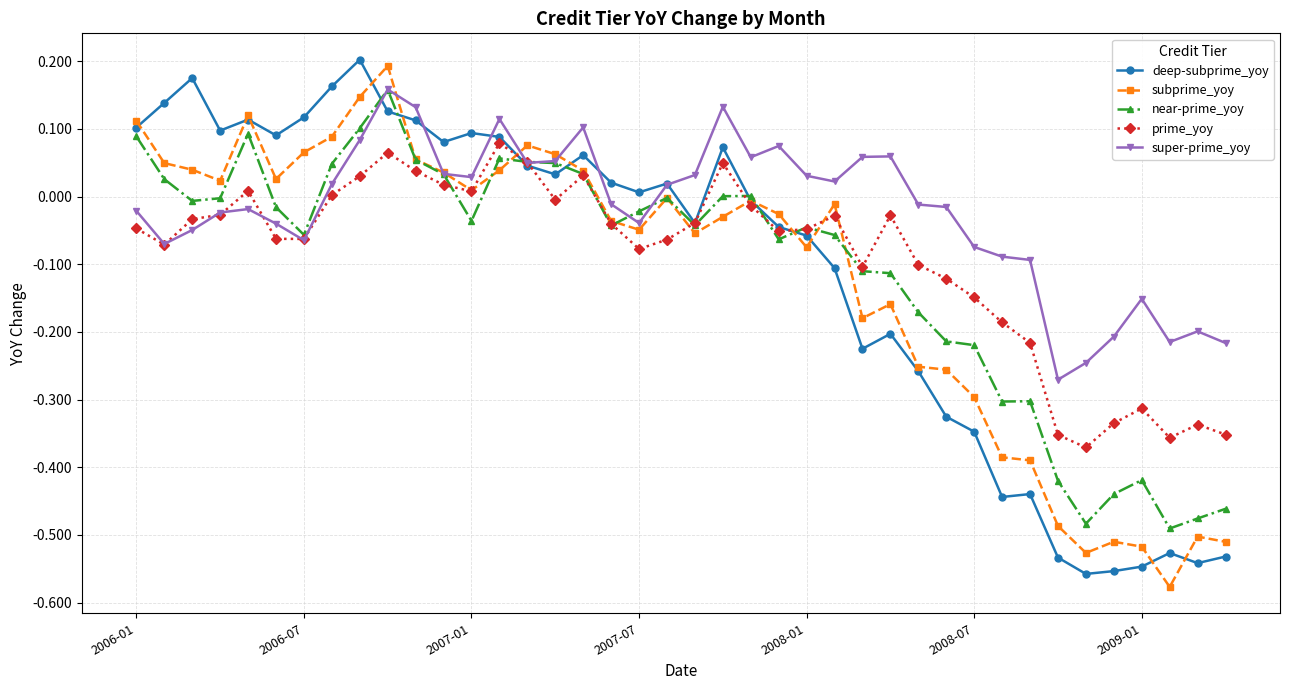

At which category does the chart reach its minimum across all series?

37